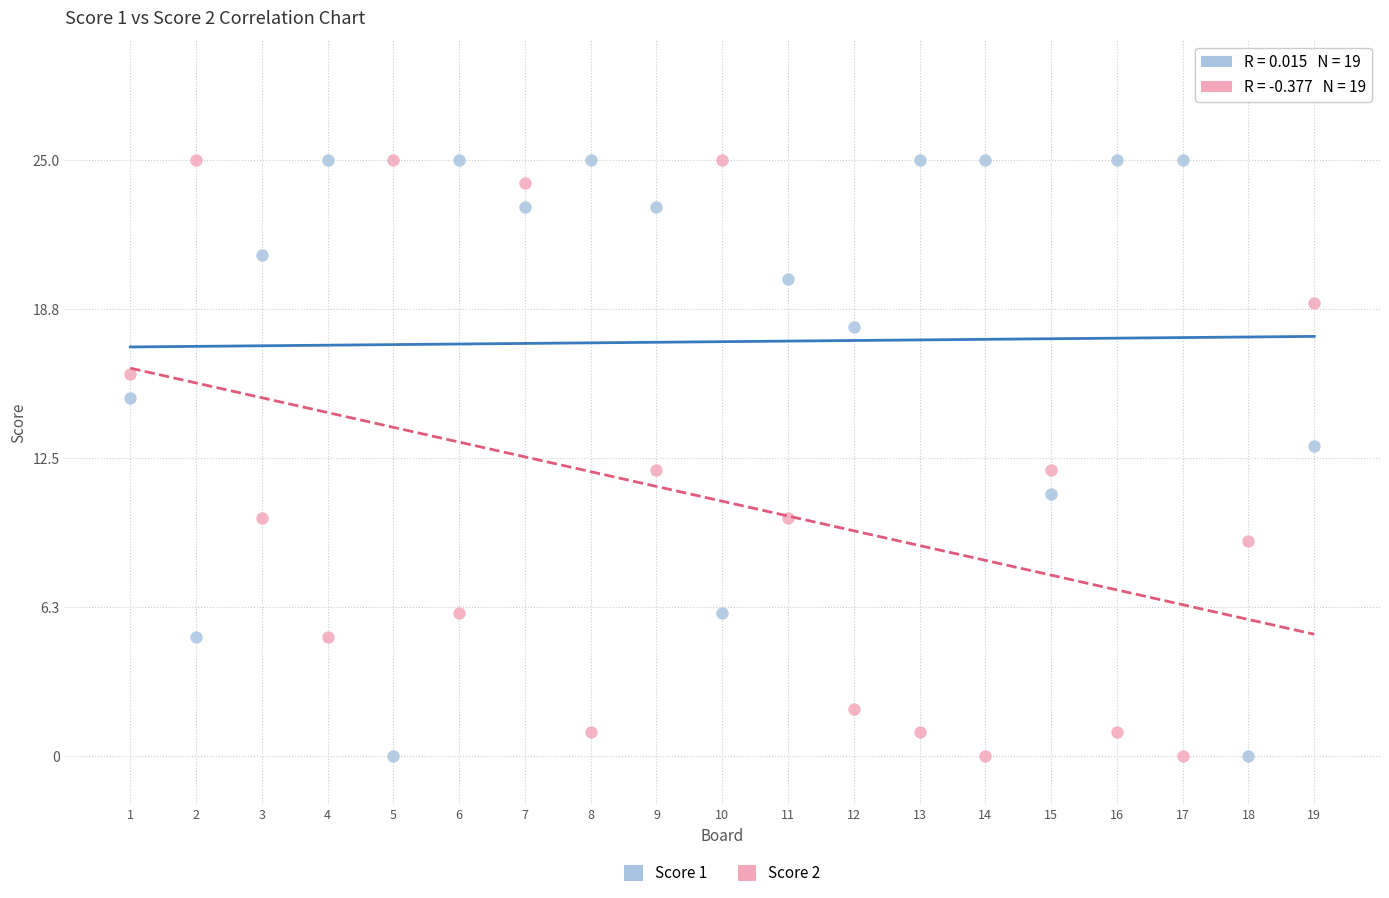

What is the X range (max minus min) for the scatter plot?

18